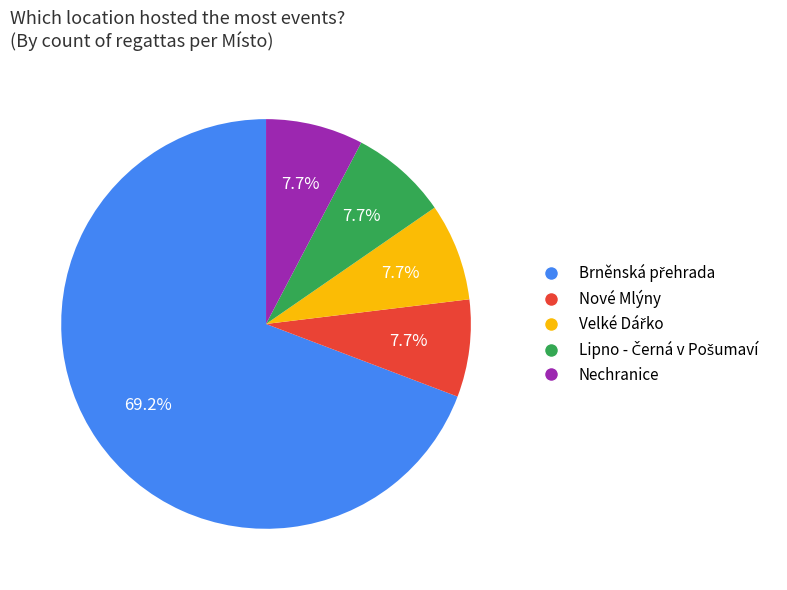

Count the number of slices in the pie.

5